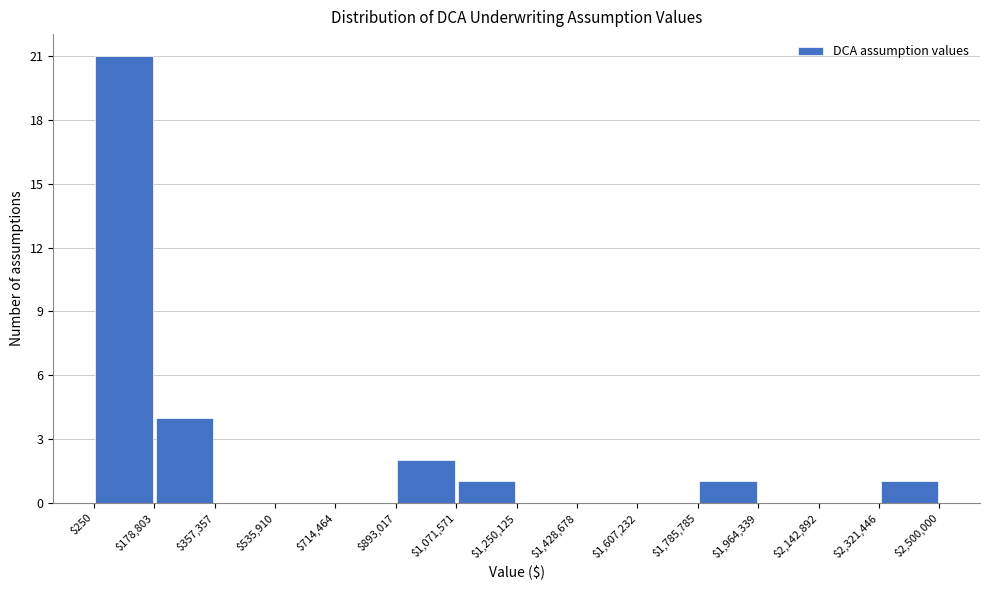

Reading left to right, transcribe this chart: for each bar, give the range it covers on the x-axis and its height. The values are not printed on the chart, so give them approximately, as read against the axis.

$250 to $178,803: 21
$178,803 to $357,357: 4
$357,357 to $535,910: 0
$535,910 to $714,464: 0
$714,464 to $893,017: 0
$893,017 to $1,071,571: 2
$1,071,571 to $1,250,125: 1
$1,250,125 to $1,428,678: 0
$1,428,678 to $1,607,232: 0
$1,607,232 to $1,785,785: 0
$1,785,785 to $1,964,339: 1
$1,964,339 to $2,142,892: 0
$2,142,892 to $2,321,446: 0
$2,321,446 to $2,500,000: 1